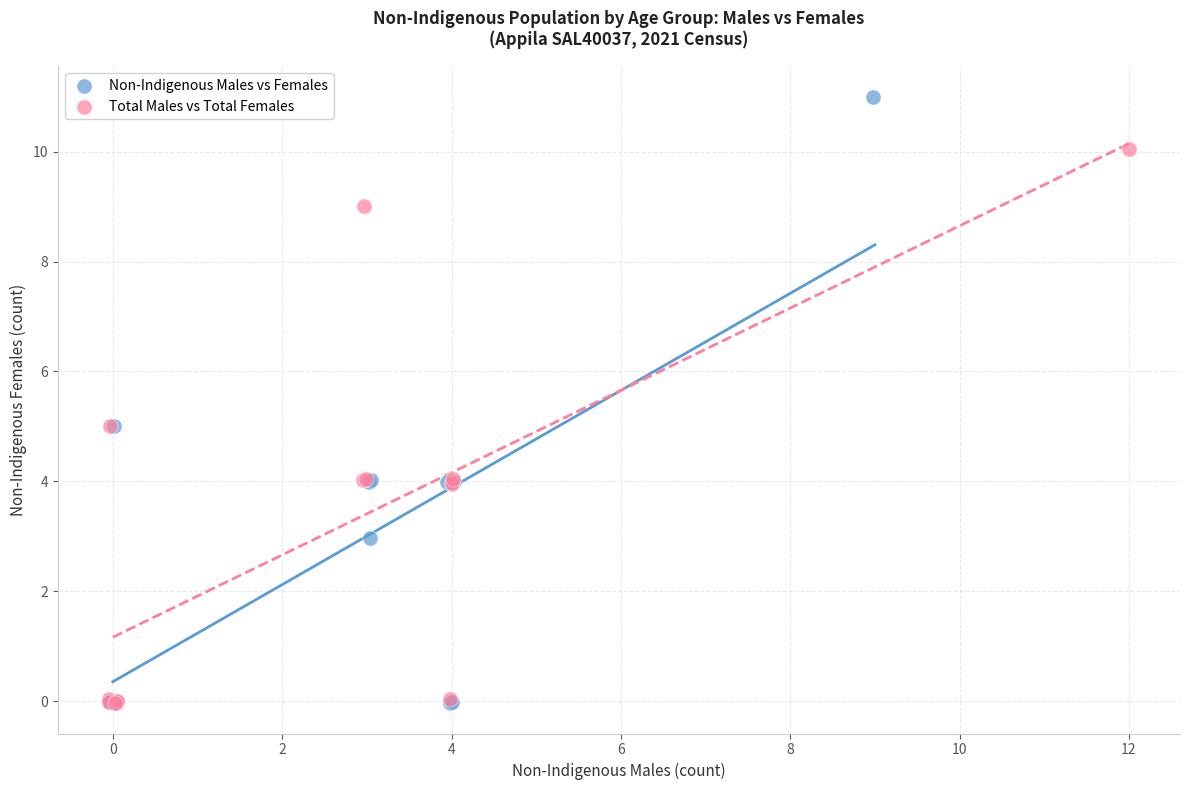

Which series has the widest spread of Y values?

Non-Indigenous Males vs Females